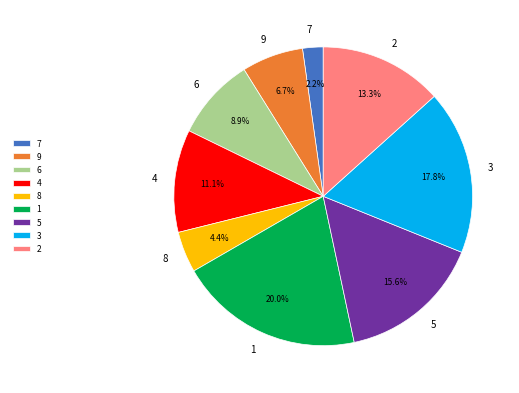

Rank the categories by value from lowest to highest.

7, 8, 9, 6, 4, 2, 5, 3, 1